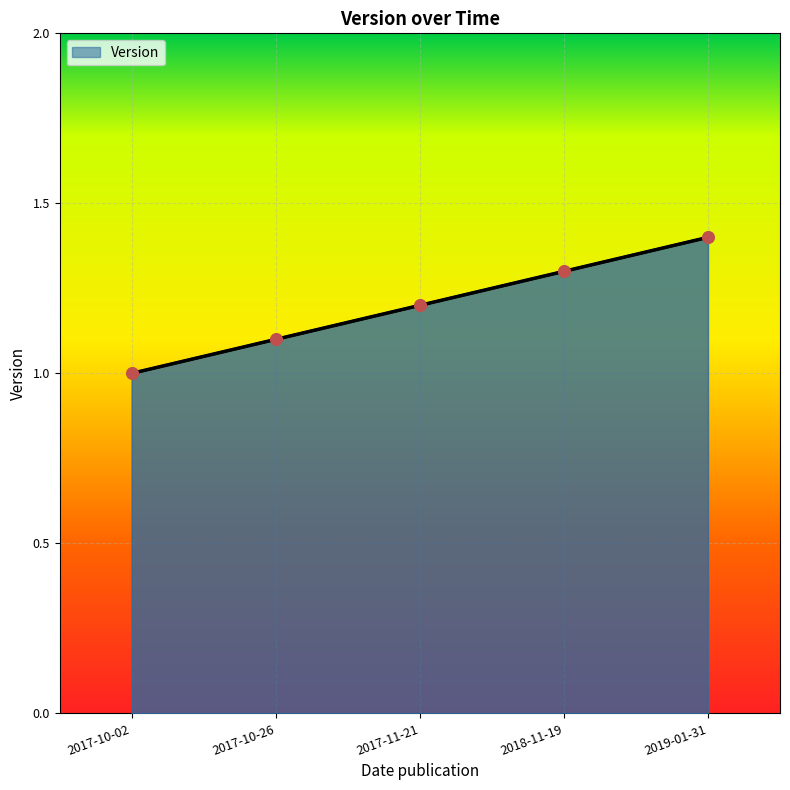

Which has a higher value, 2019-01-31 or 2017-10-02?

2019-01-31